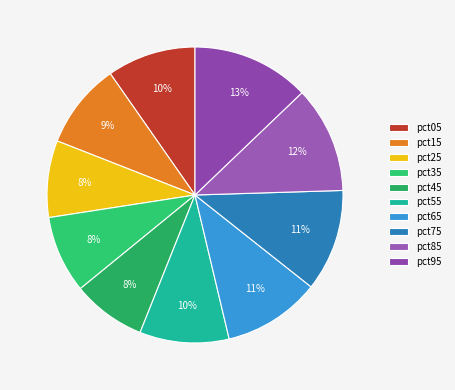

Count the number of slices in the pie.

10